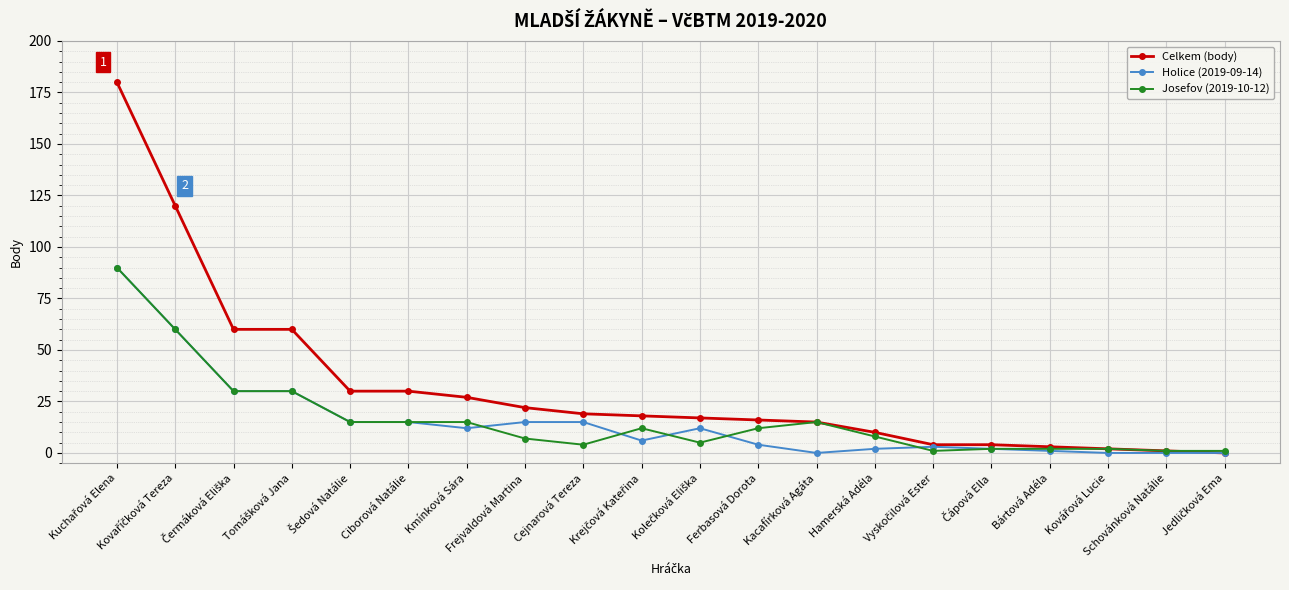

What is the greatest value displayed?

180